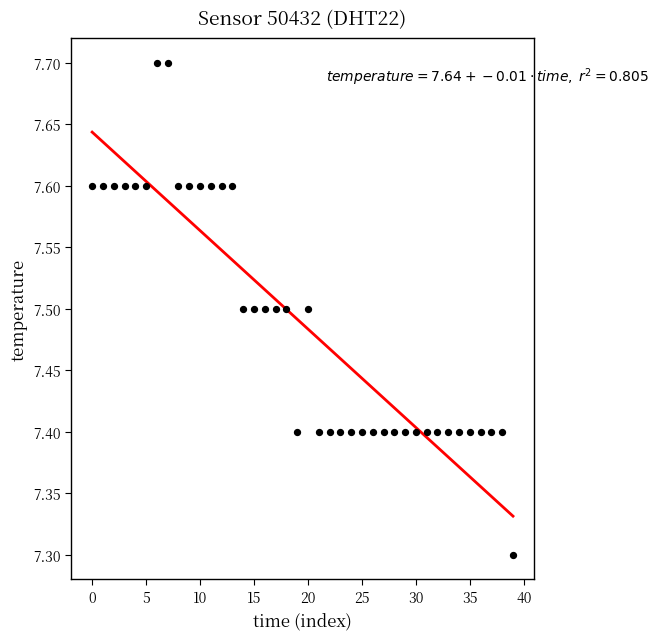

What Y value in the scatter plot is closest to 7?

7.3